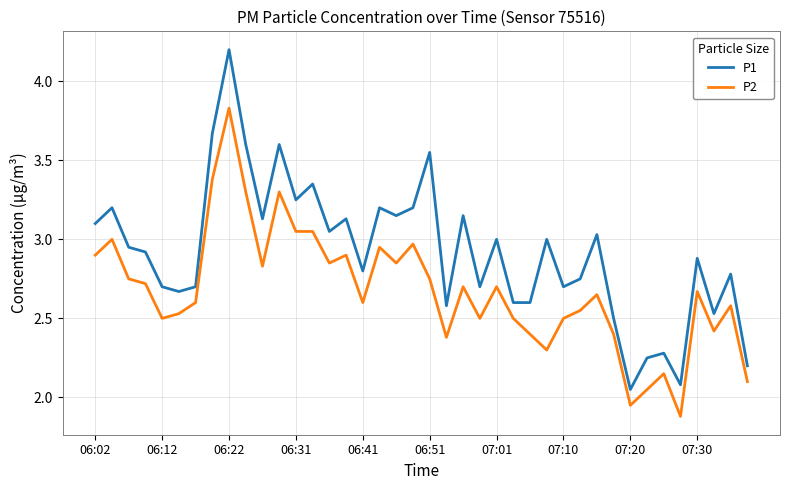

Which series has the largest range (max minus min)?

P1